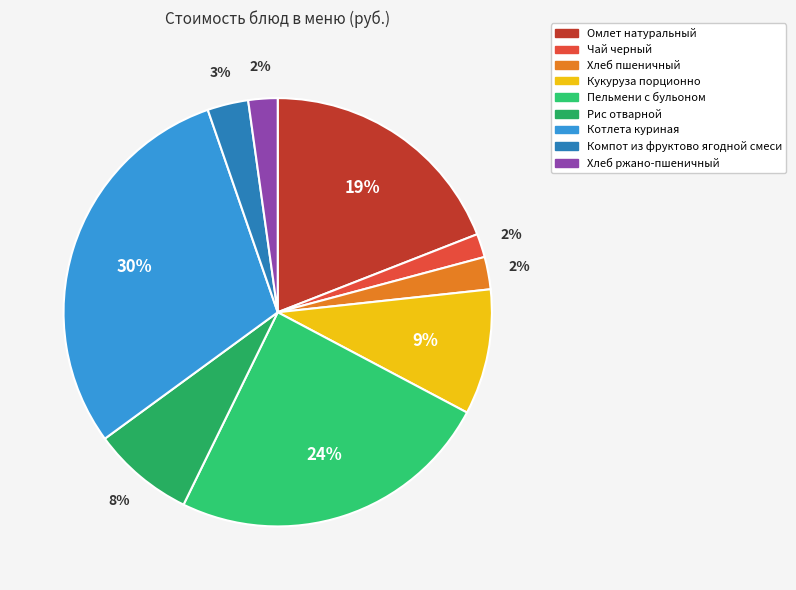

What is the change in value from Компот из фруктово ягодной смеси to Хлеб ржано-пшеничный?

-1.3